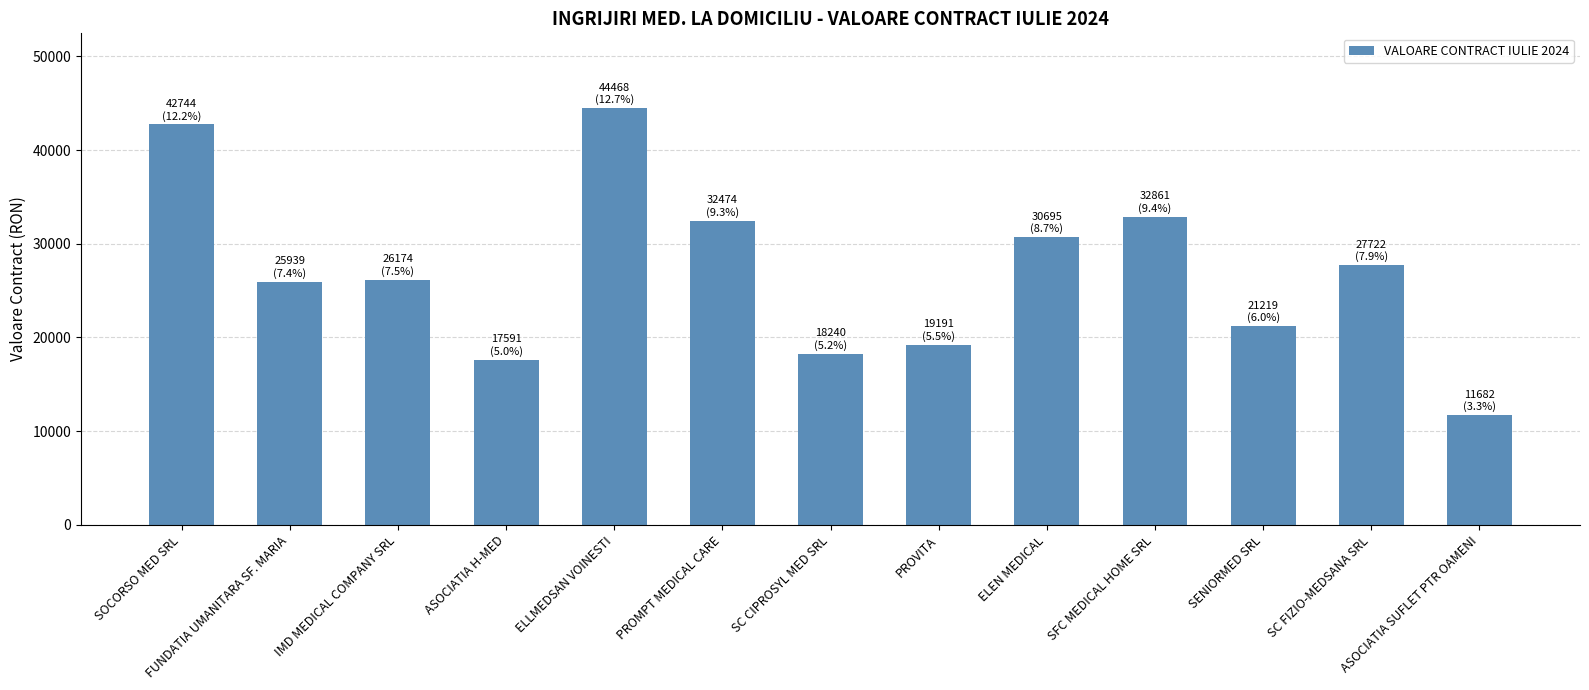

What is the difference between the second highest and minimum values?

31062